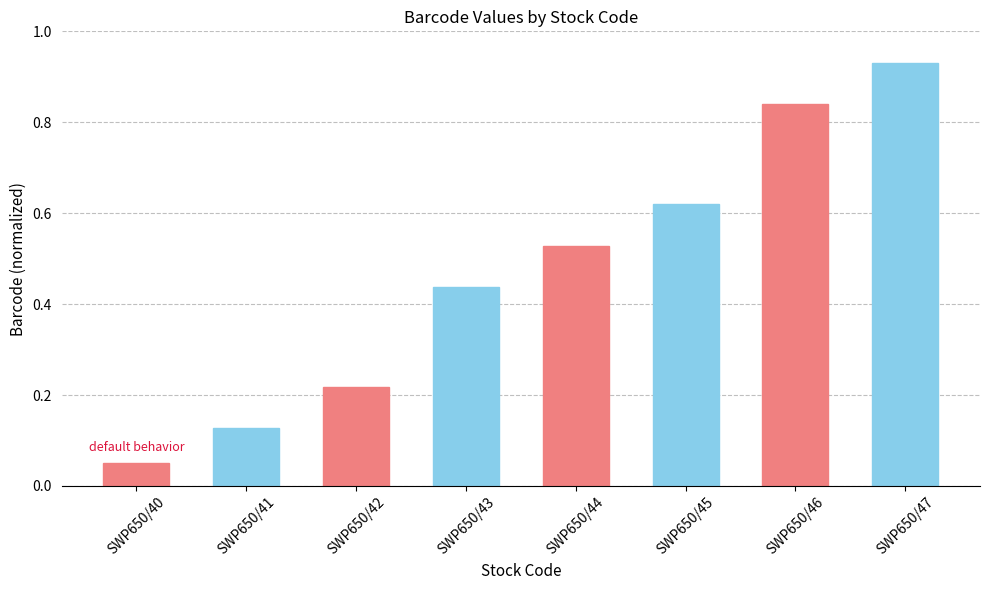

What is the change in value from SWP650/41 to SWP650/43?

+0.3